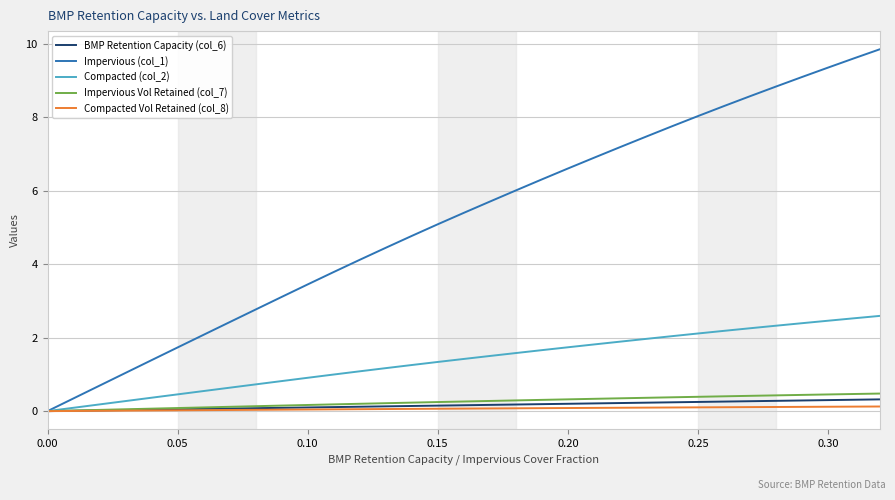

Which series has the widest spread of values?

Impervious (col_1)